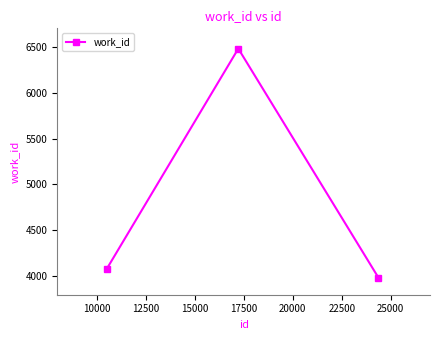

What is the difference between the maximum and second lowest values?

2396